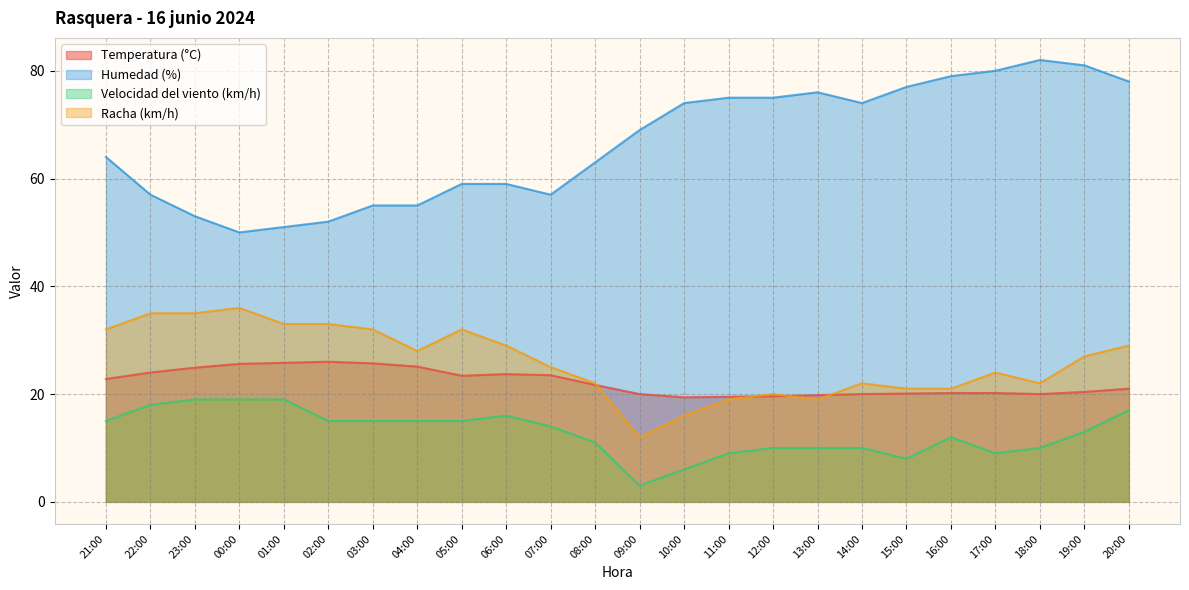

The Racha (km/h) series shows 29.0 at 20:00. True or false?

True